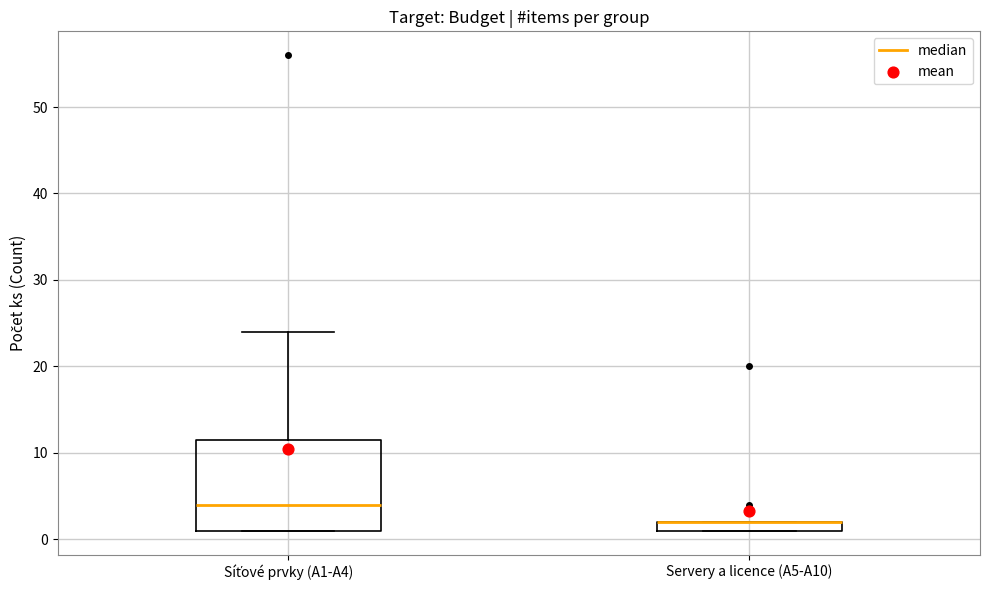

Which box is the tallest, from its lower edge to its upper edge?

Síťové prvky (A1-A4)